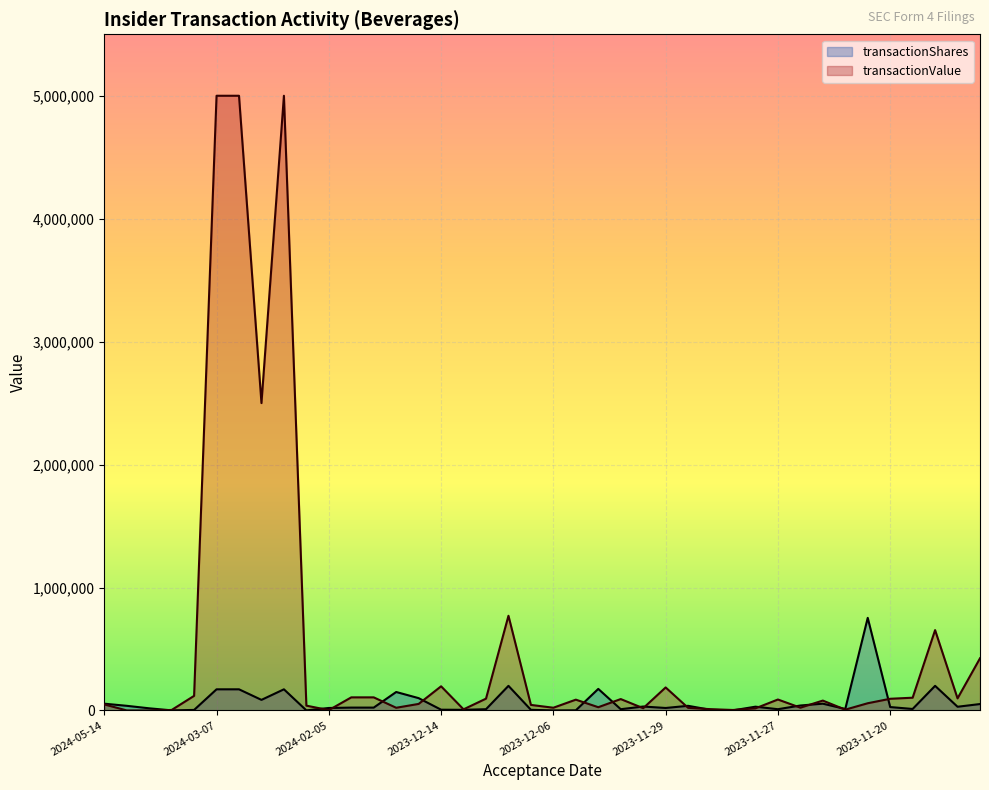

Between 2023-11-21 and 2023-11-27, which is larger?

2023-11-21